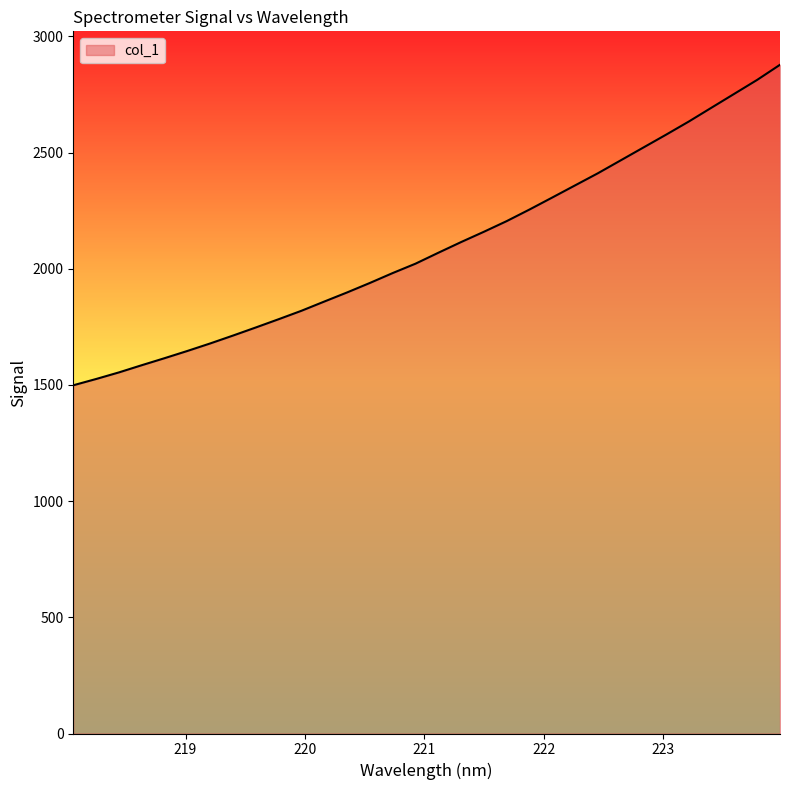

What is the minimum value shown in the chart?

1498.5